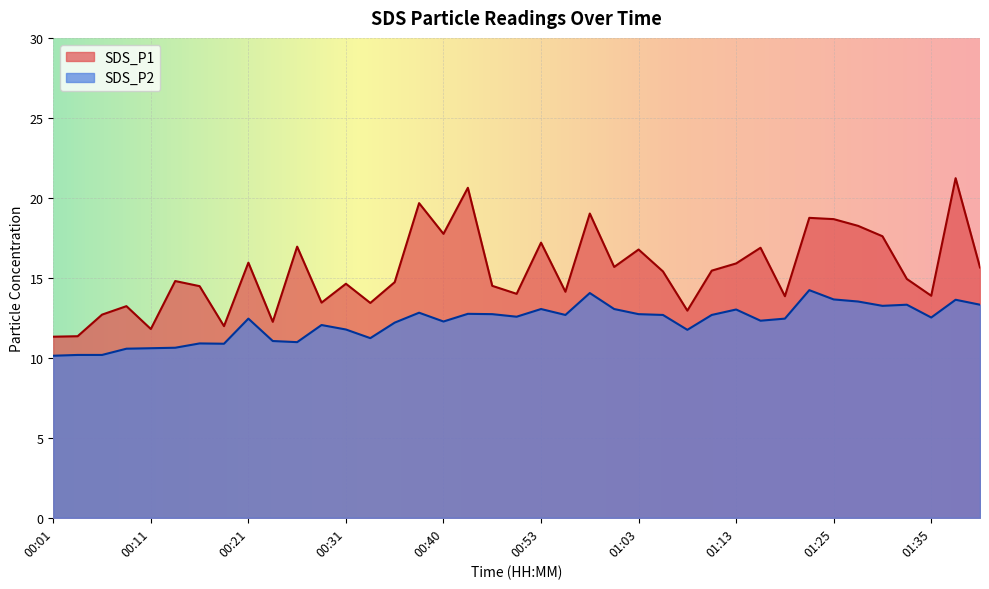

What is the label of the 16th point from the left?

00:38